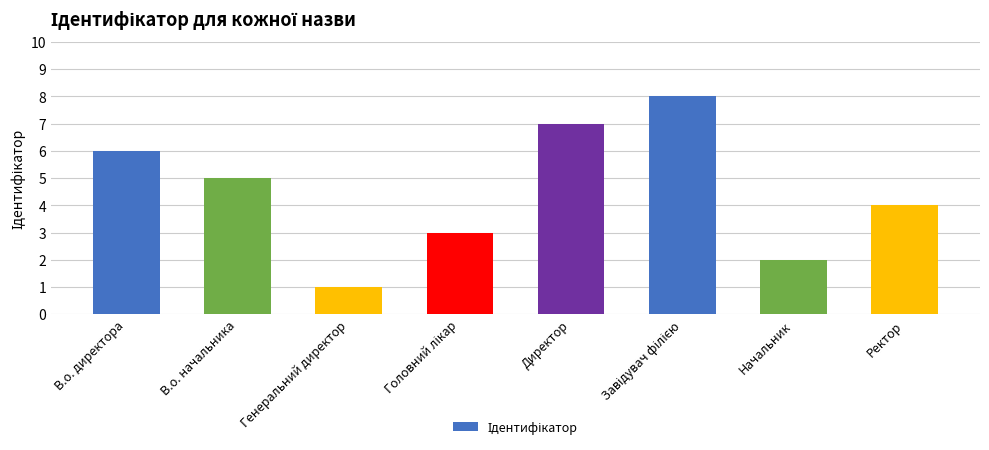

What is the label of the 8th bar from the right?

В.о. директора